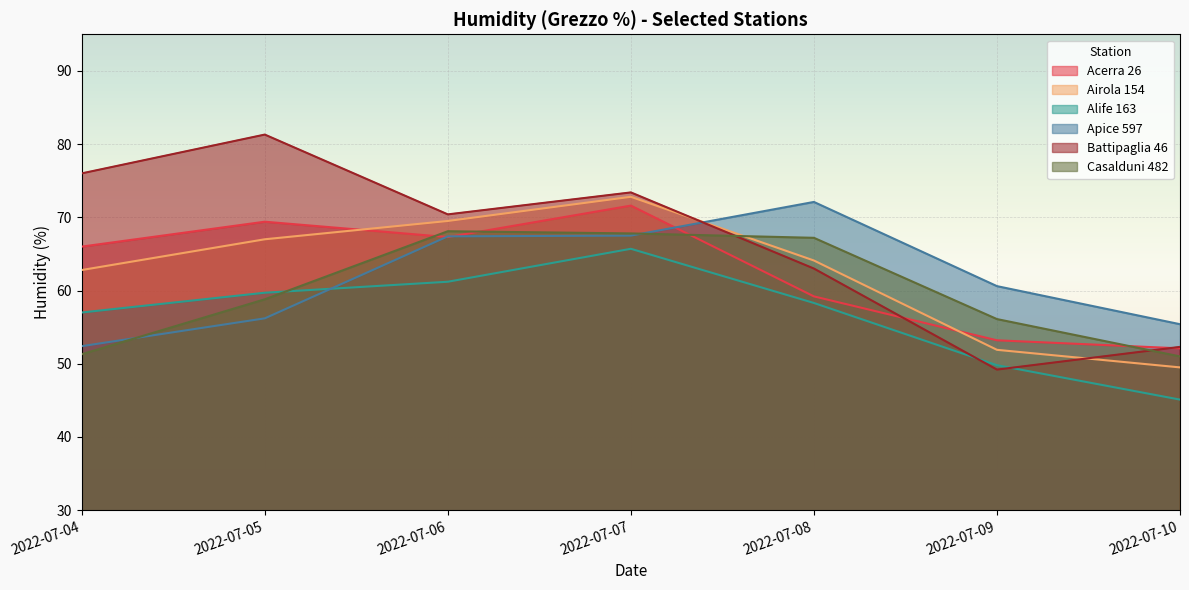

What is the difference between the maximum and minimum values in the Airola 154 series?

23.3